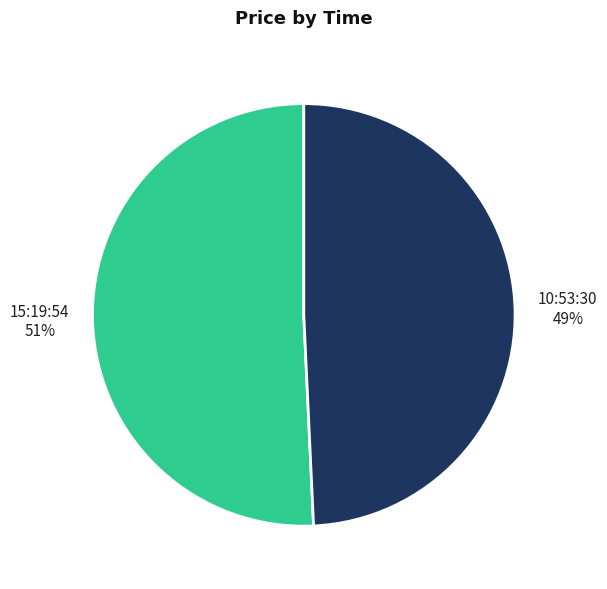

To the nearest percent, what is the average slice percentage?

50%